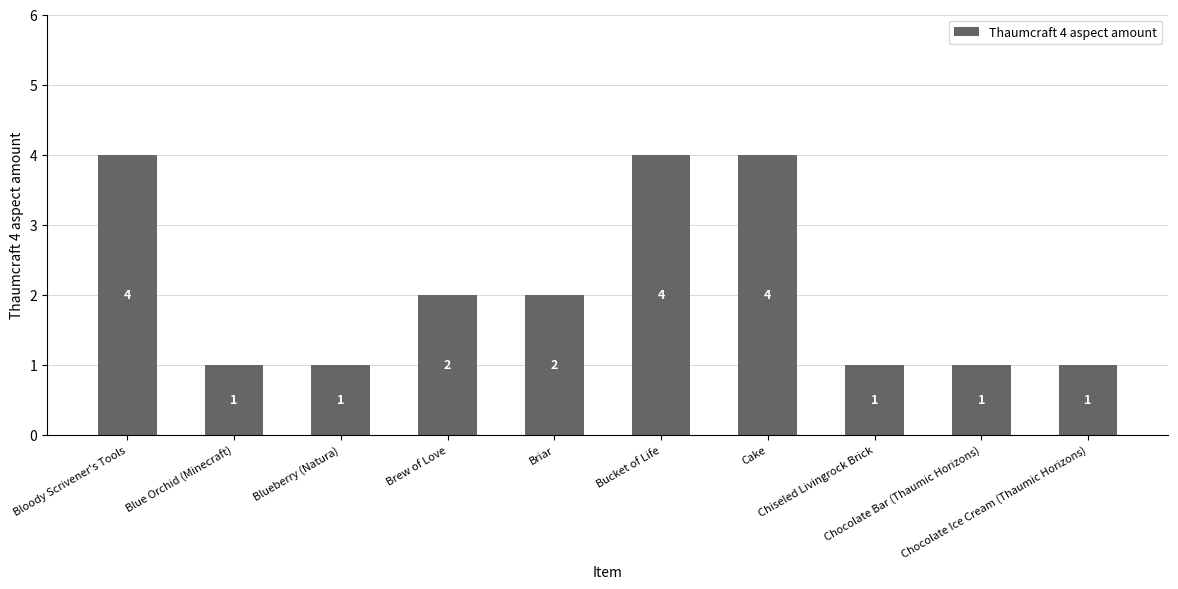

Reading left to right, extract all data points from this chart.

Bloody Scrivener's Tools=4	Blue Orchid (Minecraft)=1	Blueberry (Natura)=1	Brew of Love=2	Briar=2	Bucket of Life=4	Cake=4	Chiseled Livingrock Brick=1	Chocolate Bar (Thaumic Horizons)=1	Chocolate Ice Cream (Thaumic Horizons)=1